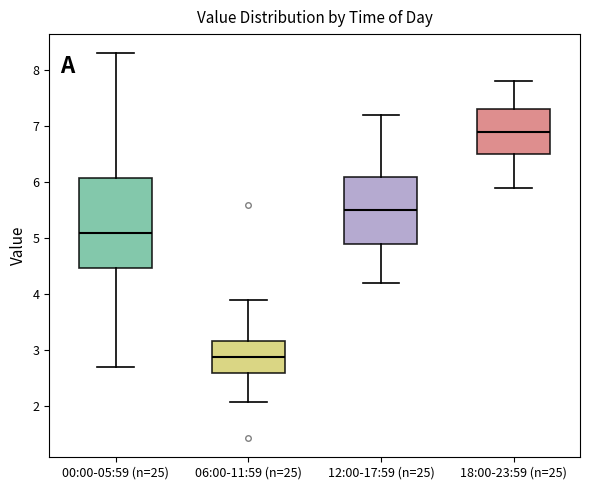

Which box has the highest median line?

18:00-23:59 (n=25)